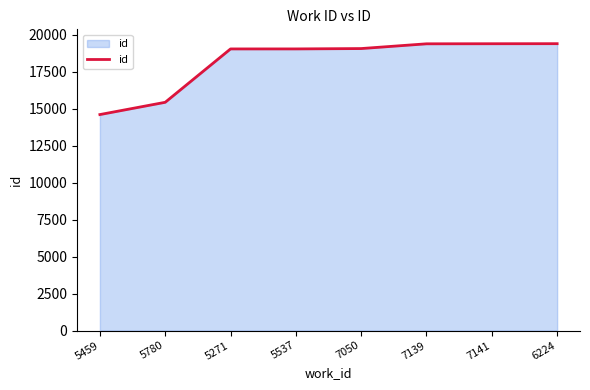

What is the smallest value displayed?

14596